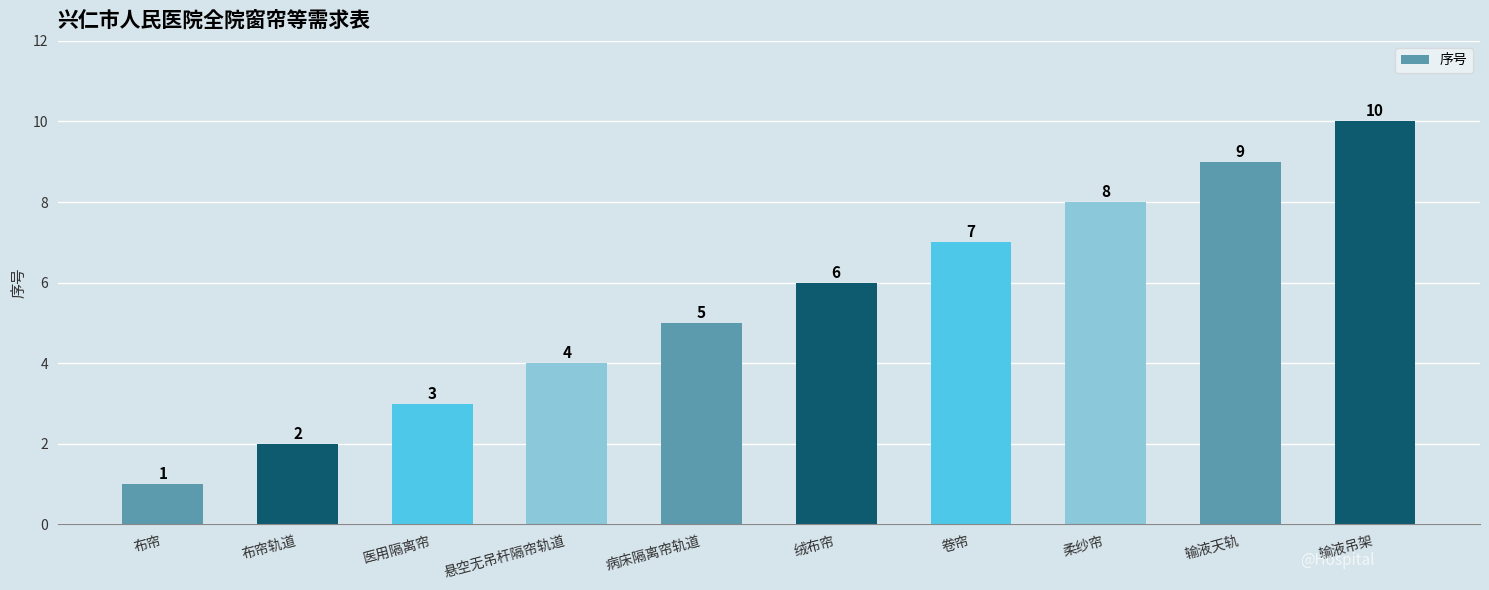

What is the sum of the values at 医用隔离帘 and 绒布帘?

9